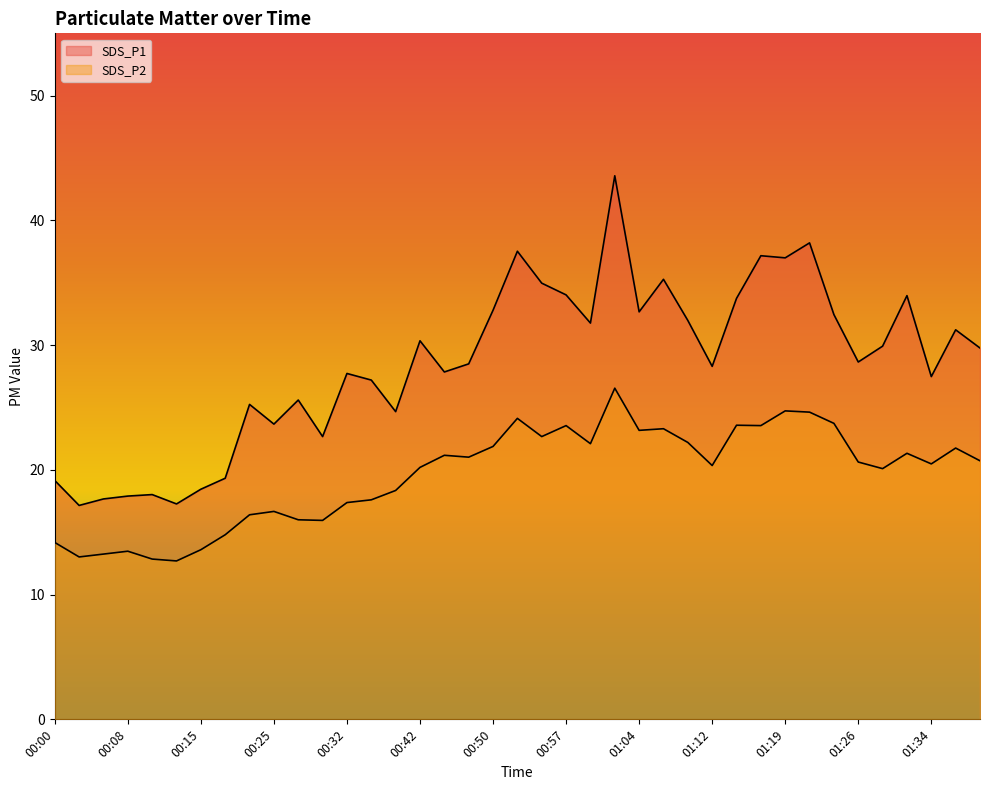

True or false: SDS_P2 and SDS_P1 intersect in this chart.

False